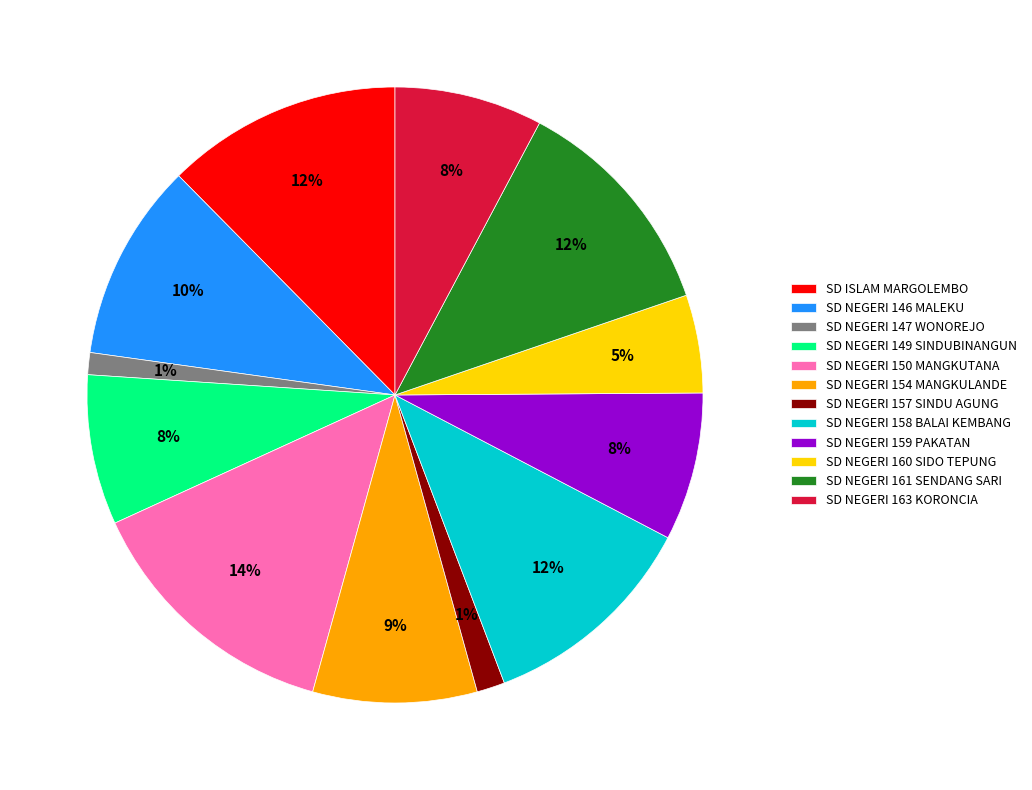

Count the number of slices in the pie.

12